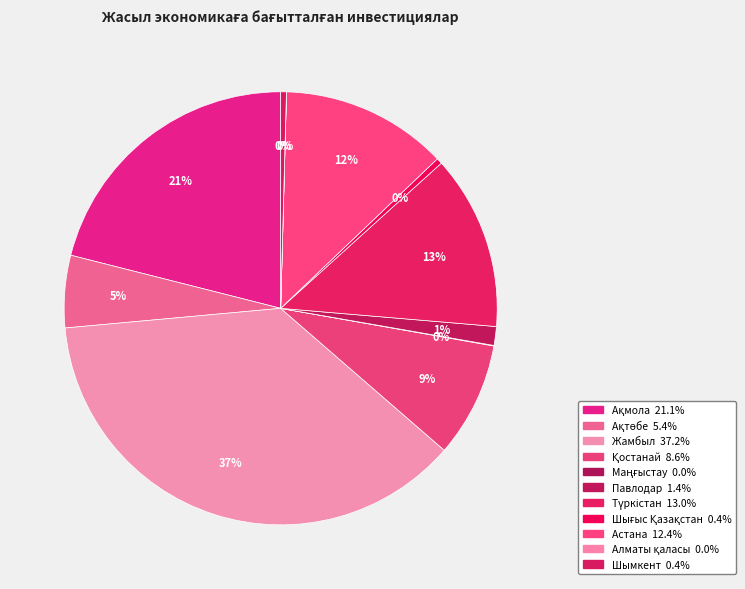

To the nearest percent, what is the average slice percentage?

9%